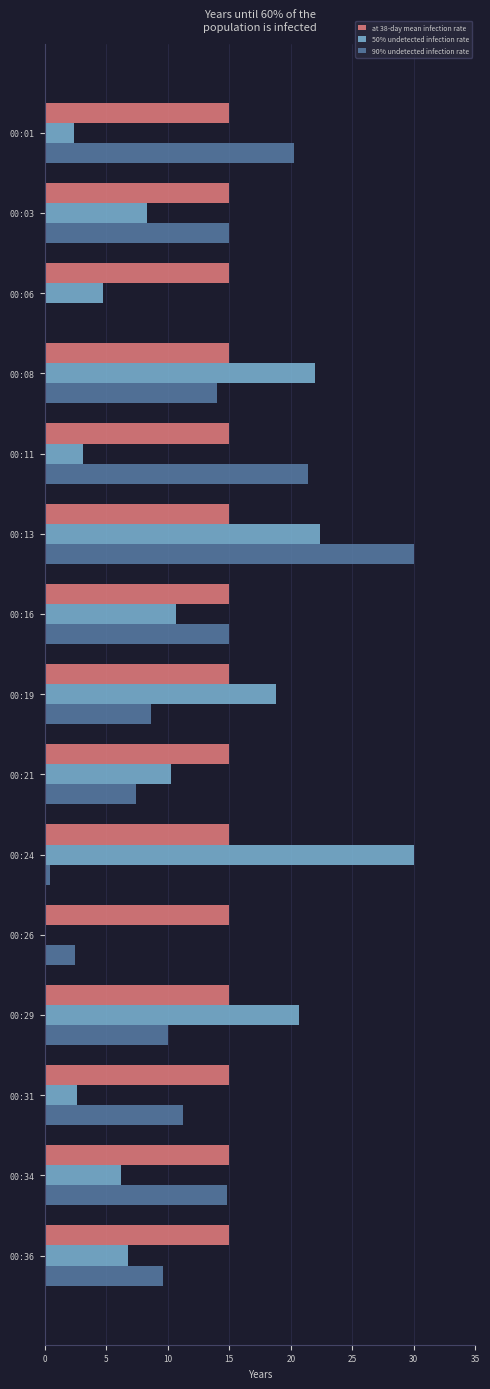

The 50% undetected infection rate series shows -18.5 at 00:26. True or false?

False